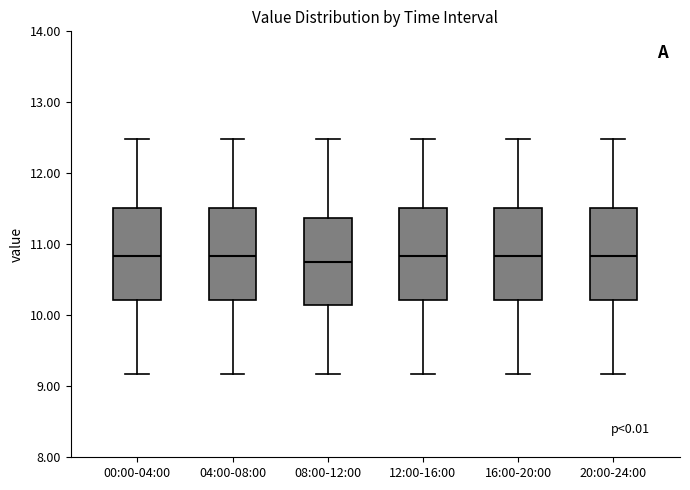

Reading left to right, read every box against the y-axis: the position of its median line, the range the box covers, and the ends of its whiskers. The values are not printed on the chart, so give them approximately, as read against the axis.

00:00-04:00: median 10.8, box 10.2 to 11.5, whiskers 9.2 to 12.5
04:00-08:00: median 10.8, box 10.2 to 11.5, whiskers 9.2 to 12.5
08:00-12:00: median 10.8, box 10.1 to 11.4, whiskers 9.2 to 12.5
12:00-16:00: median 10.8, box 10.2 to 11.5, whiskers 9.2 to 12.5
16:00-20:00: median 10.8, box 10.2 to 11.5, whiskers 9.2 to 12.5
20:00-24:00: median 10.8, box 10.2 to 11.5, whiskers 9.2 to 12.5